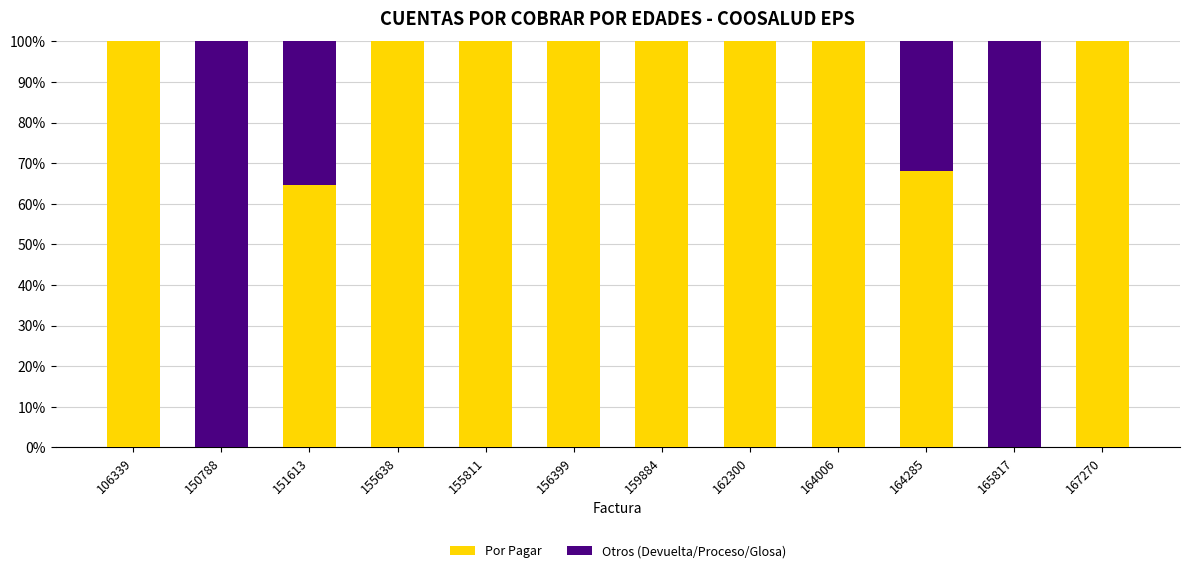

The value of Por Pagar at 164285 is 68.2. True or false?

True